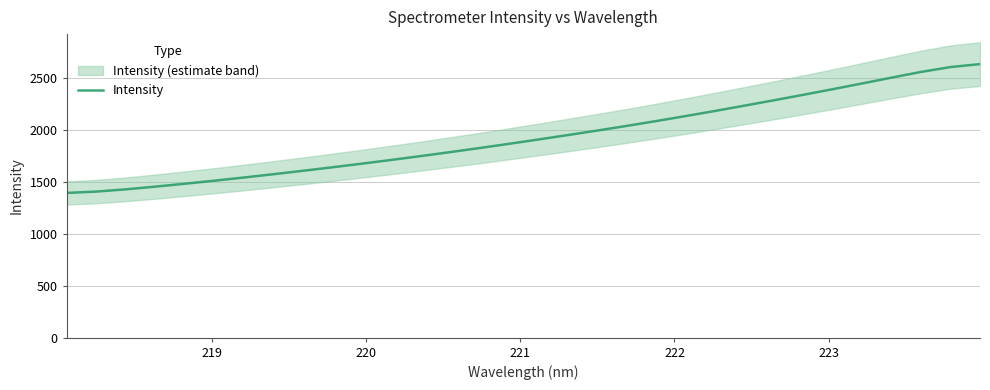

What is the maximum value for Intensity?

2633.6